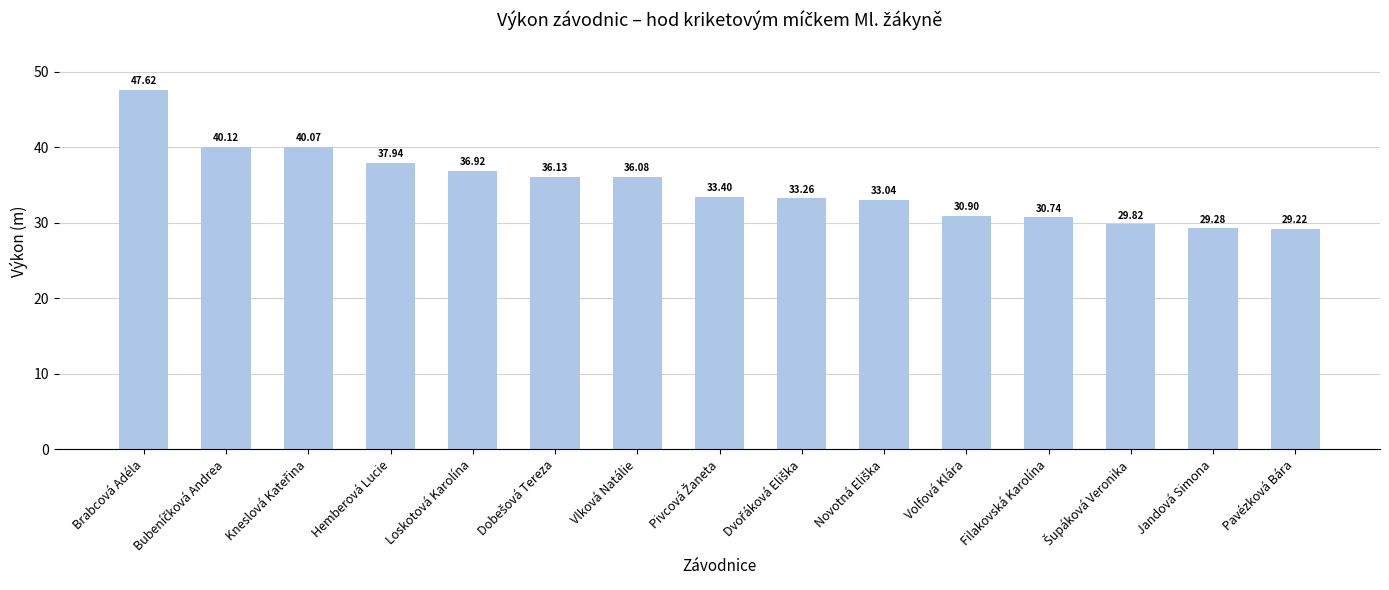

Which category has the lowest value across all series?

Pavézková Bára